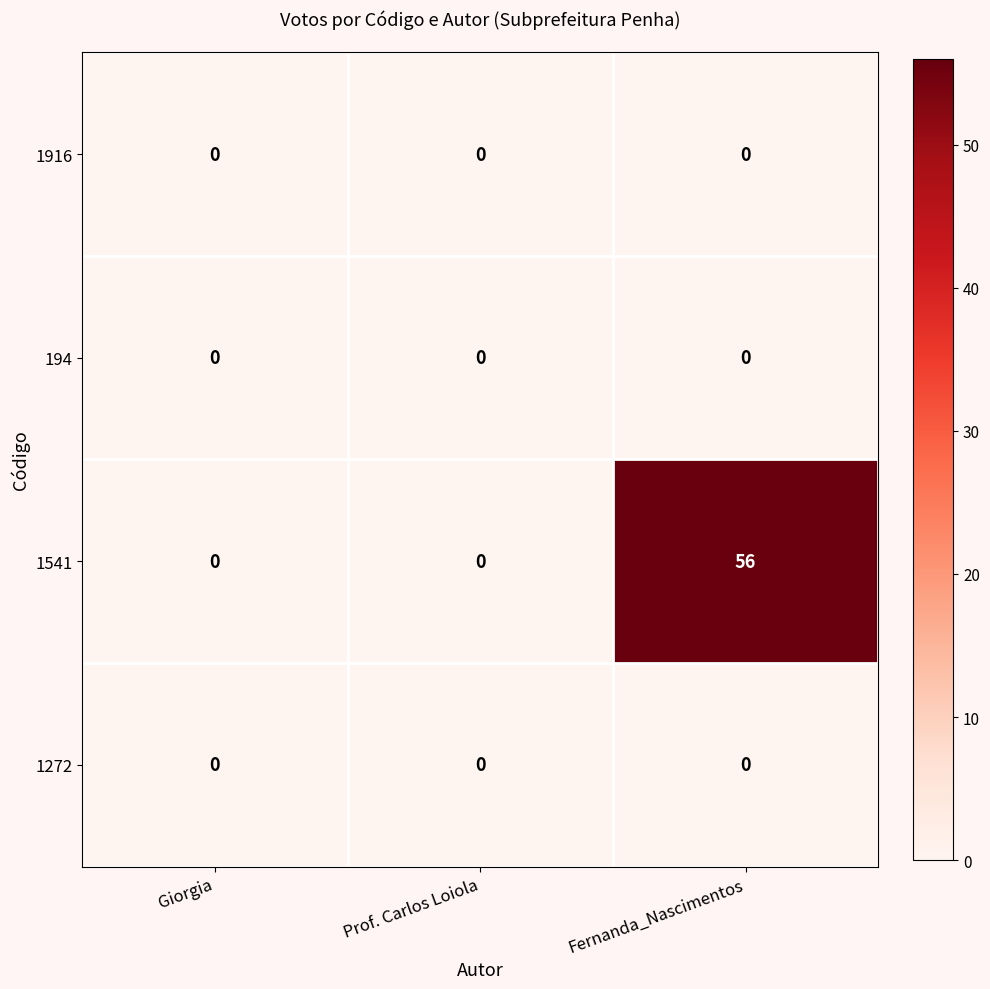

What is the greatest value displayed?

56